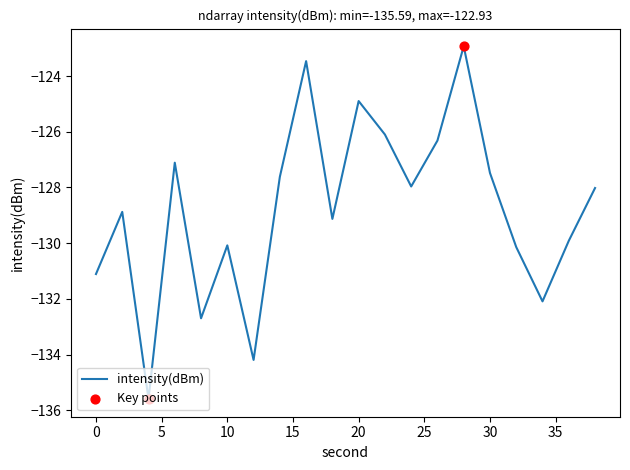

What is the minimum value shown in the chart?

-135.6